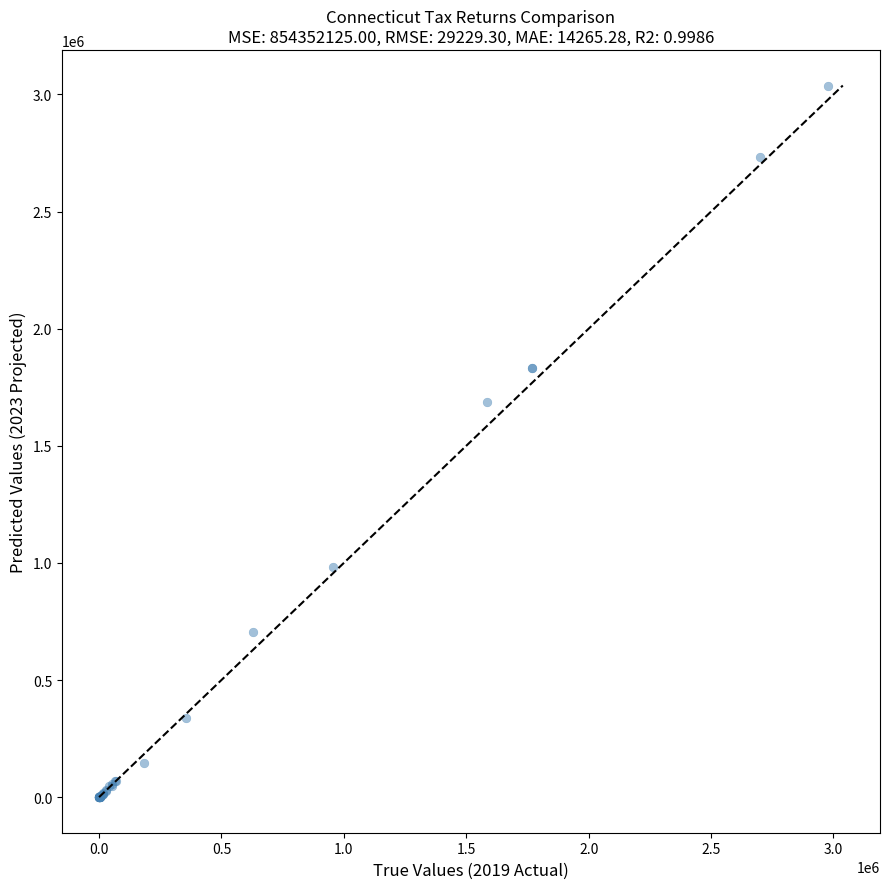

What Y value in the scatter plot is closest to 1519150?

1686900